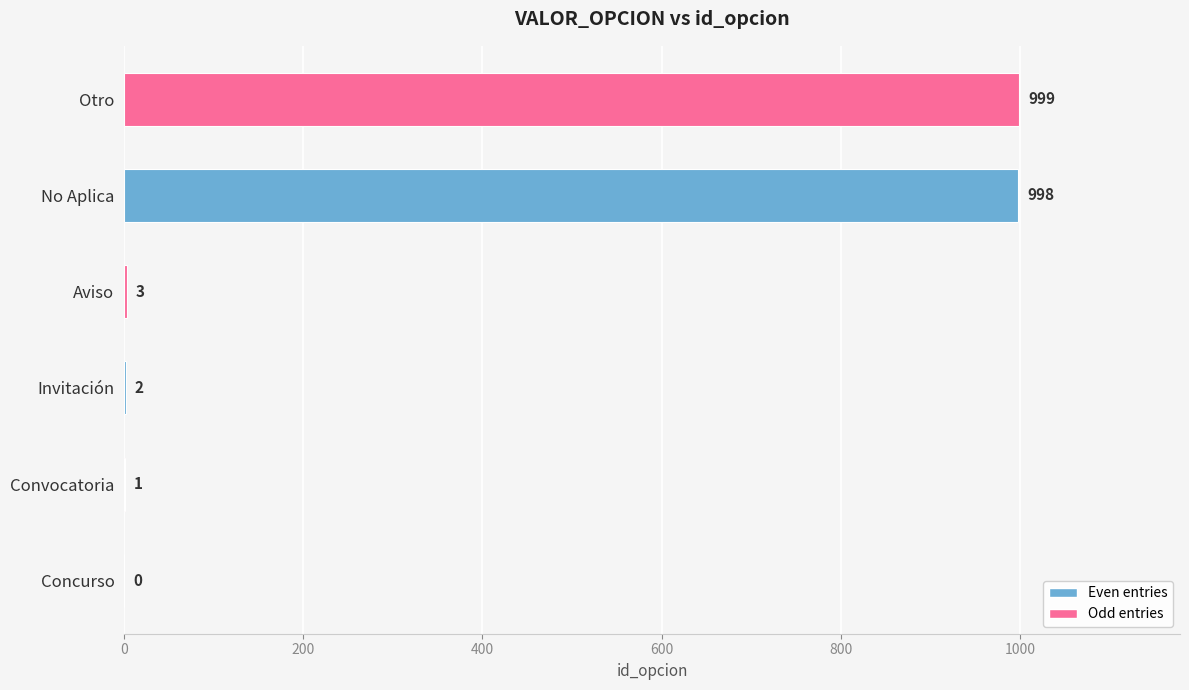

Reading bottom to top, extract all data points from this chart.

Concurso=0	Convocatoria=1	Invitación=2	Aviso=3	No Aplica=998	Otro=999